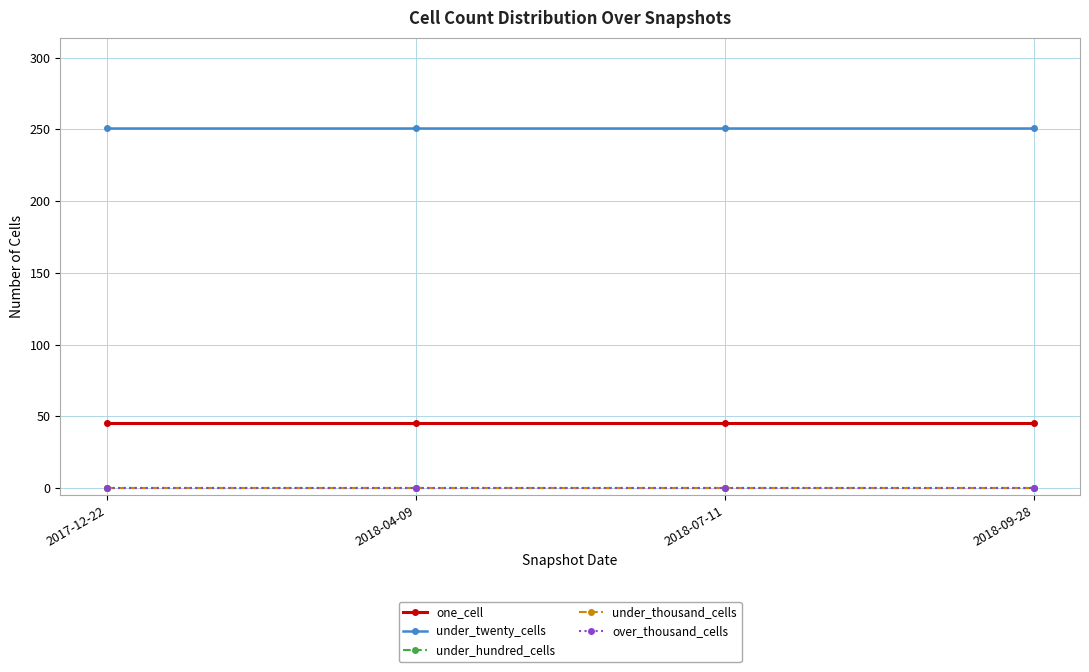

True or false: under_thousand_cells has more than 1 points higher than both neighbors.

False